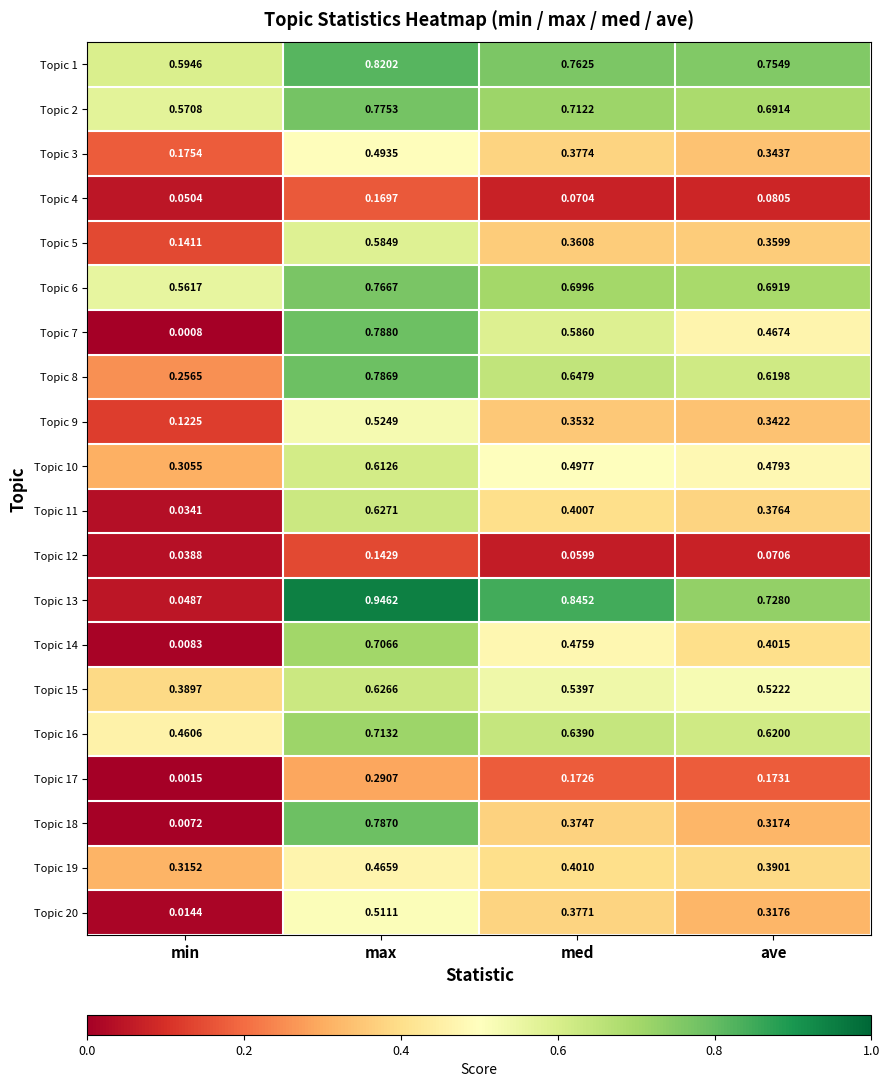

At which label does Topic 19 reach its minimum?

min